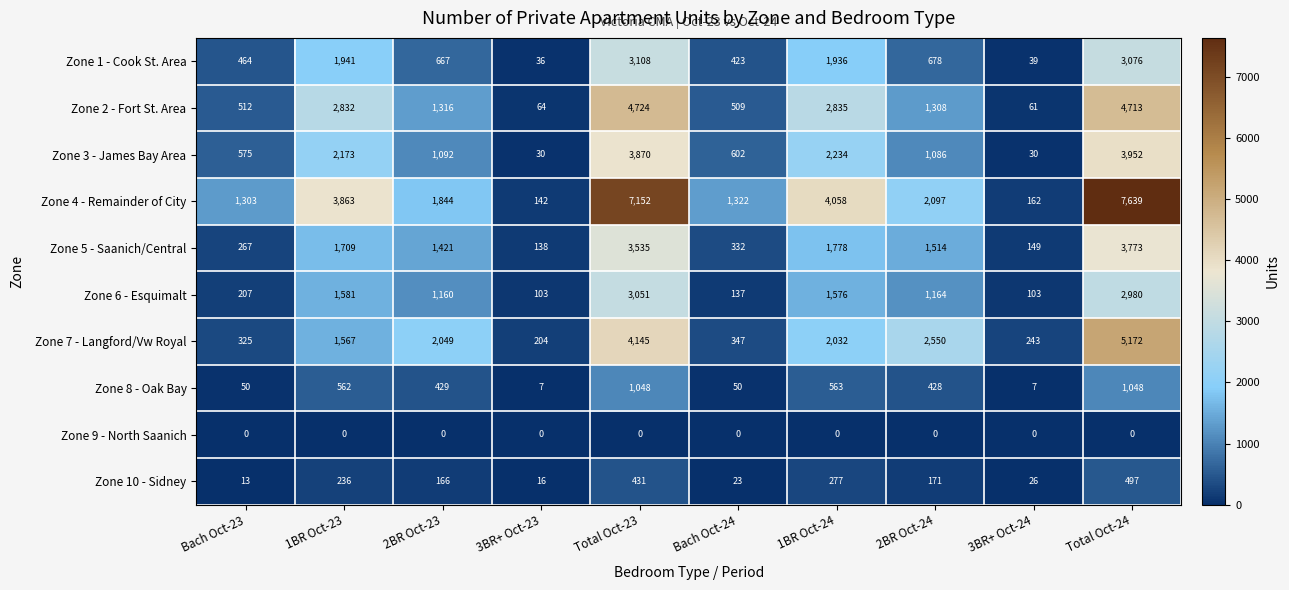

At how many categories does at least one series exceed 1446?

6